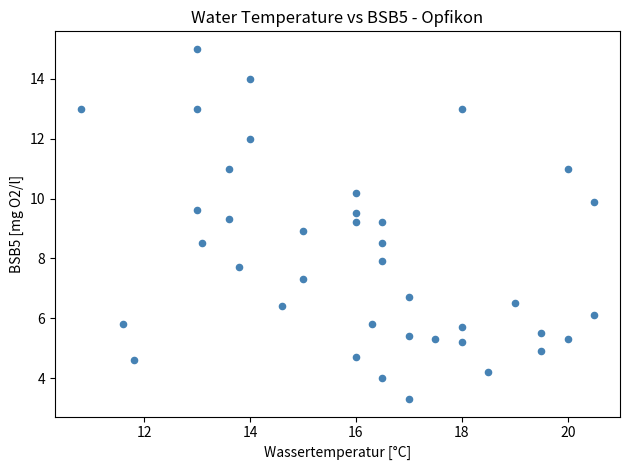

What is the range of Y values (max minus min)?

11.7